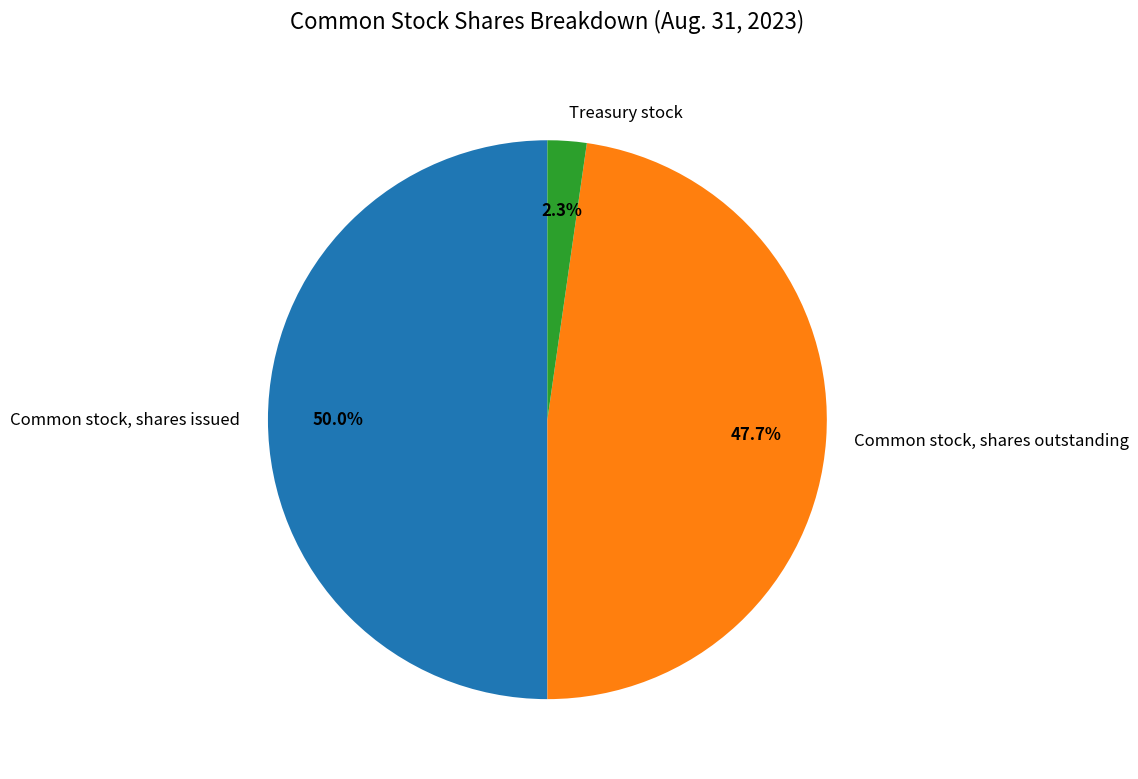

To the nearest percent, what percentage of the pie is Common stock, shares outstanding?

48%